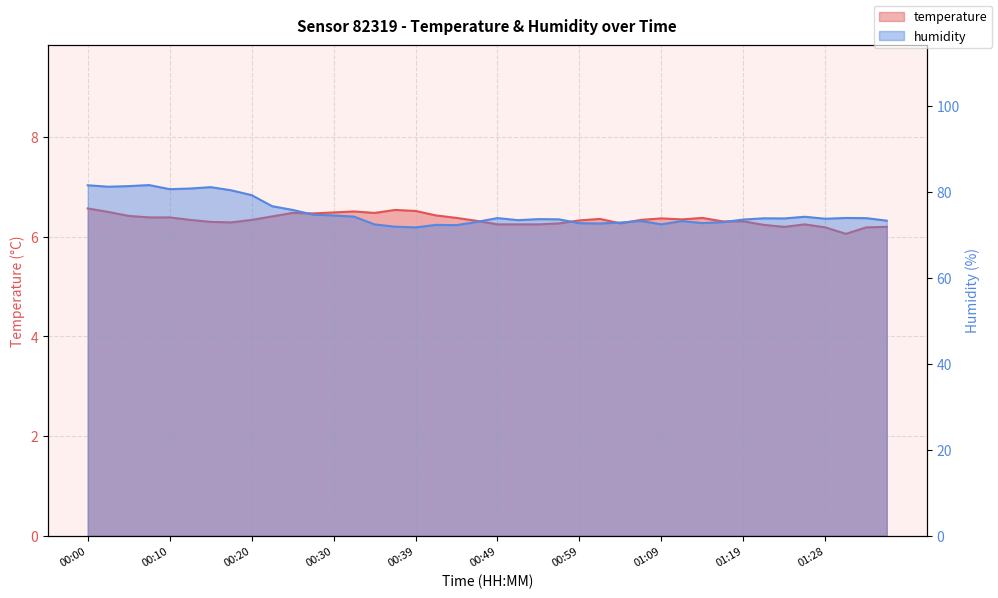

Which series has the largest range (max minus min)?

humidity